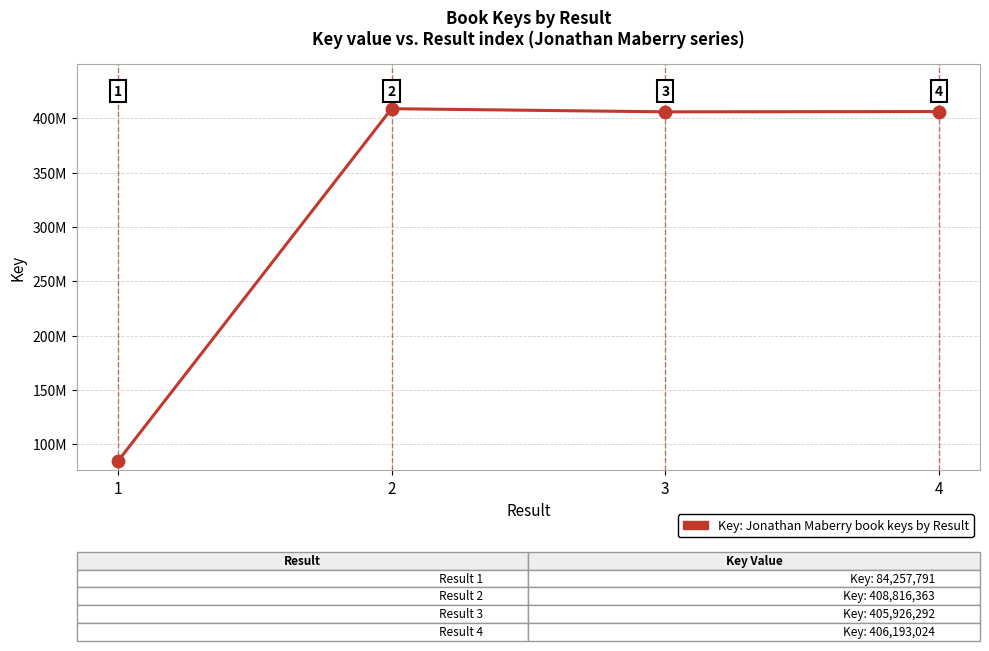

What is the ratio of the value at 3 to the value at 2?

1.0